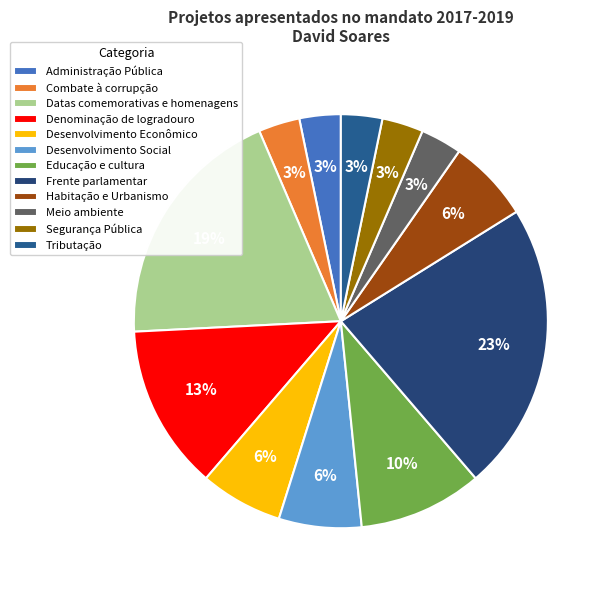

To the nearest percent, what portion does Administração Pública represent?

3%